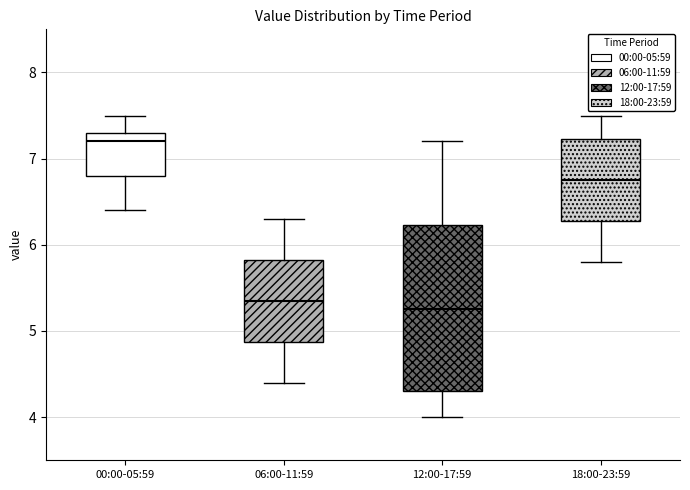

Where does the upper whisker of the box for 06:00-11:59 end on the y-axis? The values are not printed on the chart, so give them approximately, as read against the axis.

6.3